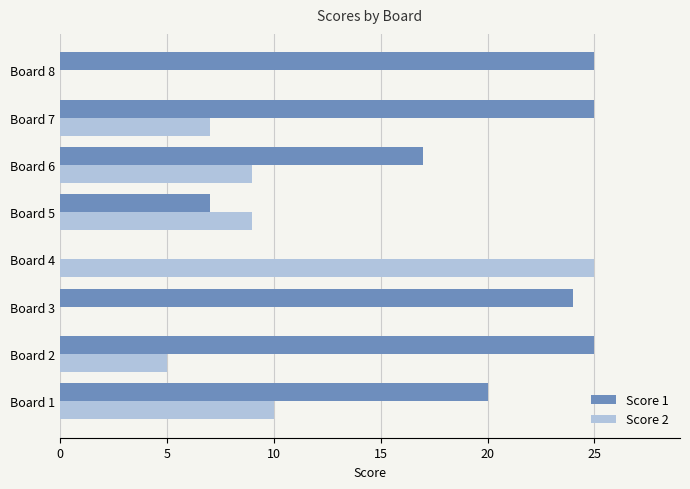

Which series has the largest total across all categories?

Score 1